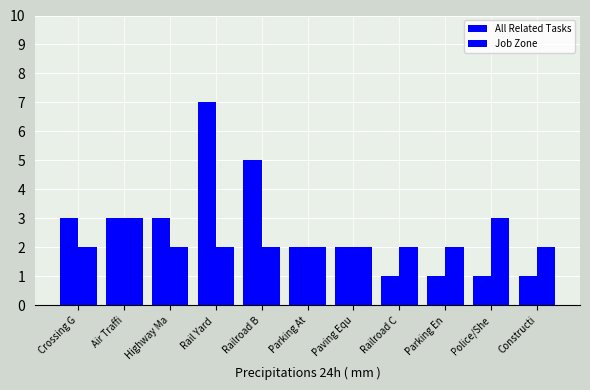

How many bars are there in total?

22